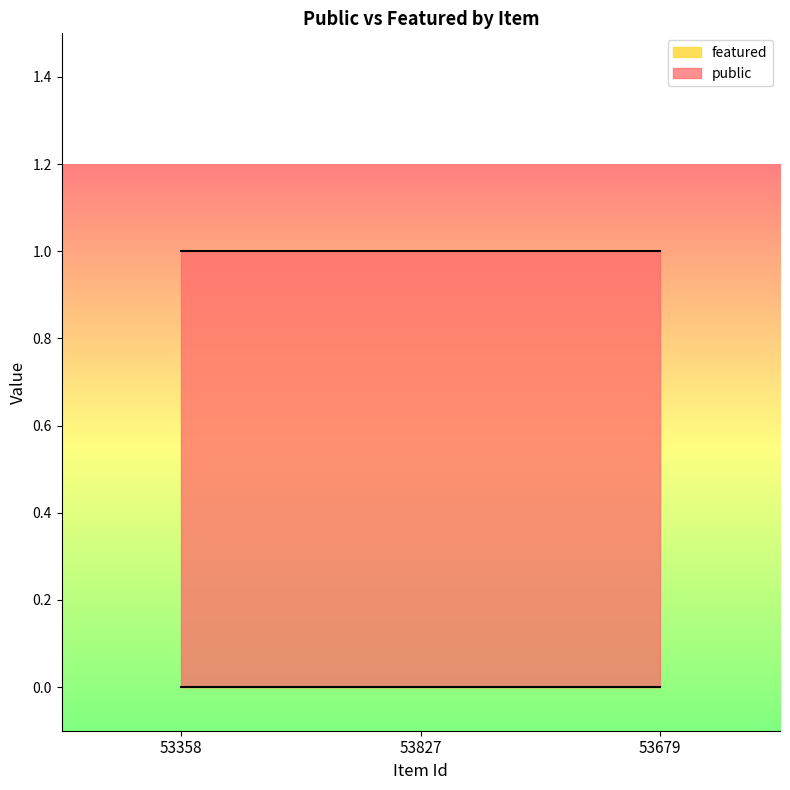

Is the value of public at 53827 greater than the value of featured at 53827?

Yes